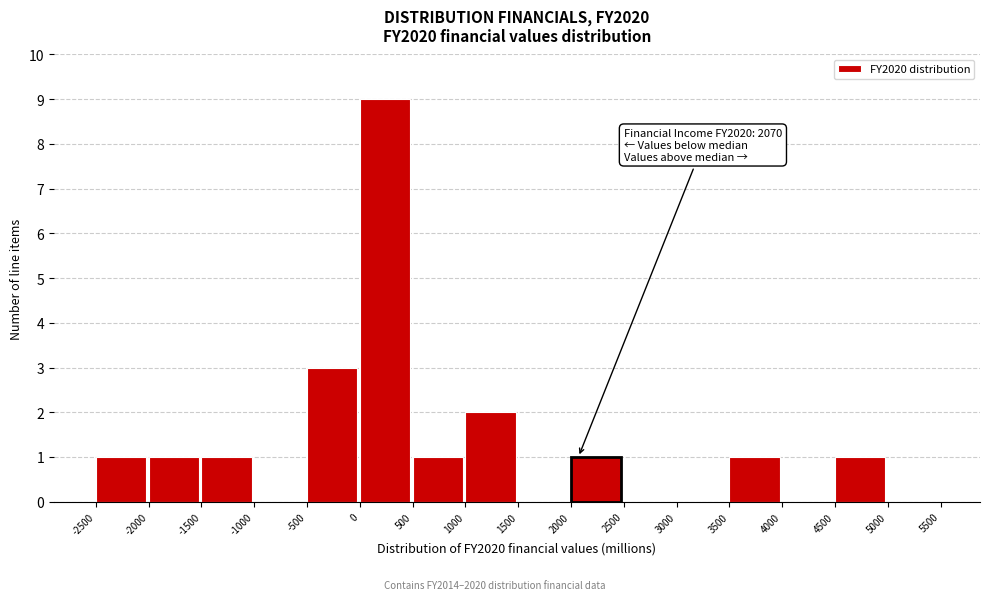

Over which range of the x-axis is the bar tallest?

0 to 500